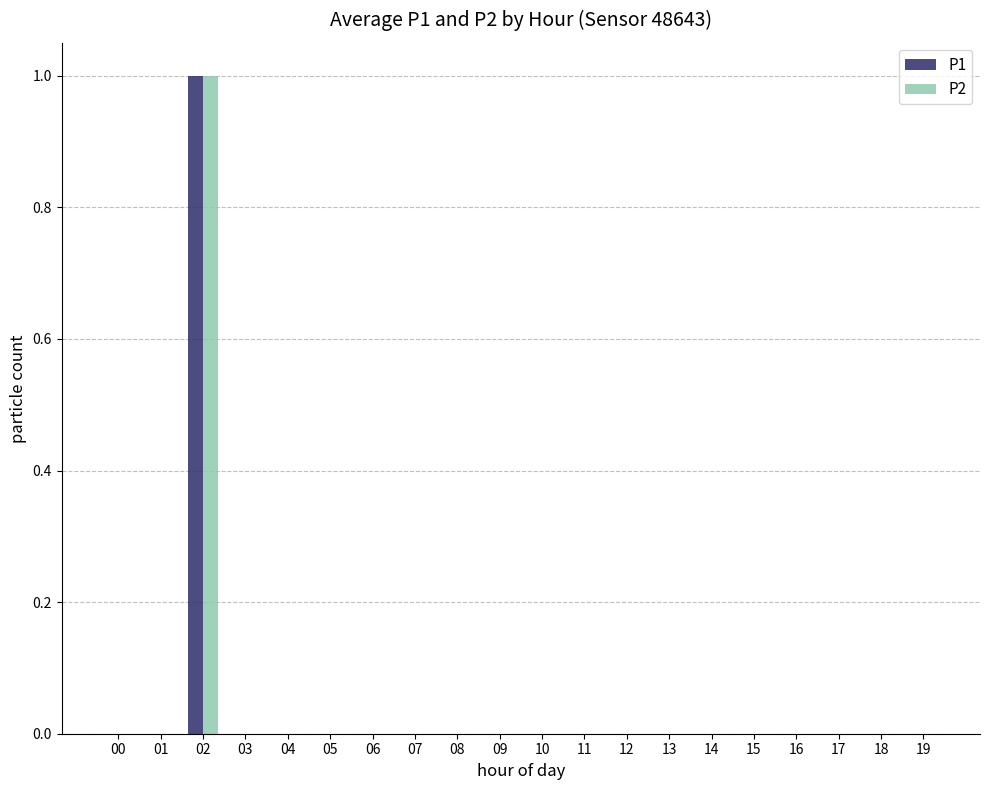

Reading left to right, transcribe all the data shown in this chart.

P1: 00=0	01=0	02=1	03=0	04=0	05=0	06=0	07=0	08=0	09=0	10=0	11=0	12=0	13=0	14=0	15=0	16=0	17=0	18=0	19=0
P2: 00=0	01=0	02=1	03=0	04=0	05=0	06=0	07=0	08=0	09=0	10=0	11=0	12=0	13=0	14=0	15=0	16=0	17=0	18=0	19=0